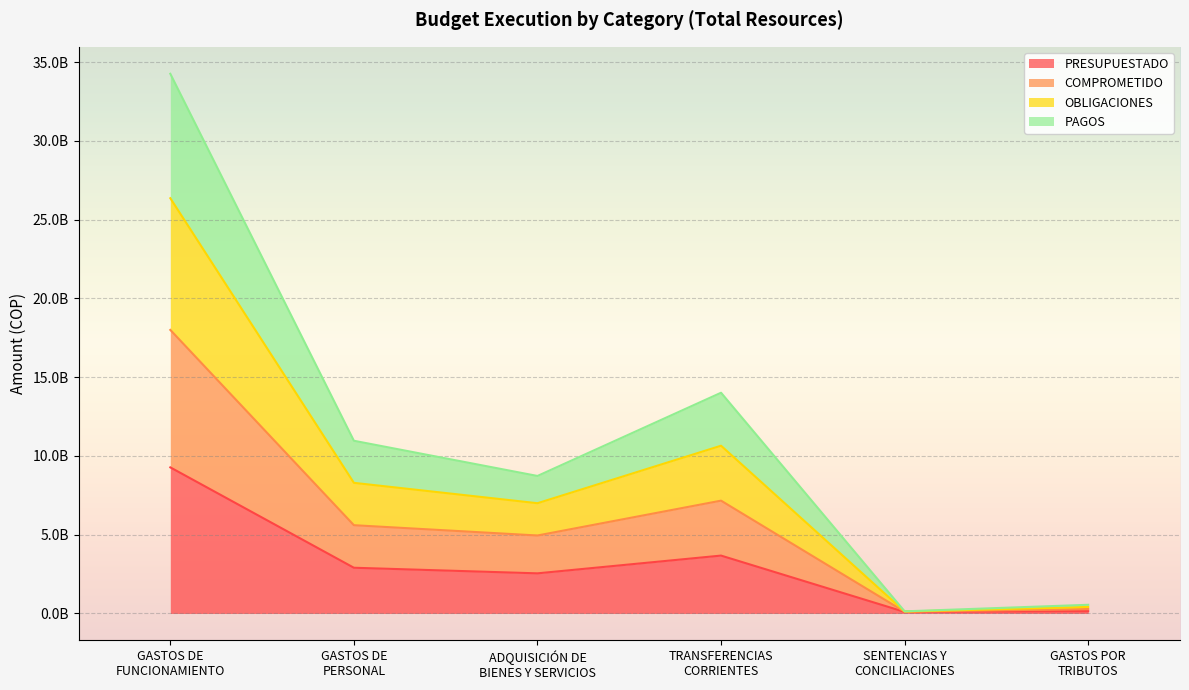

Is the value of OBLIGACIONES at ADQUISICIÓN DE
BIENES Y SERVICIOS greater than the value of PAGOS at SENTENCIAS Y
CONCILIACIONES?

Yes